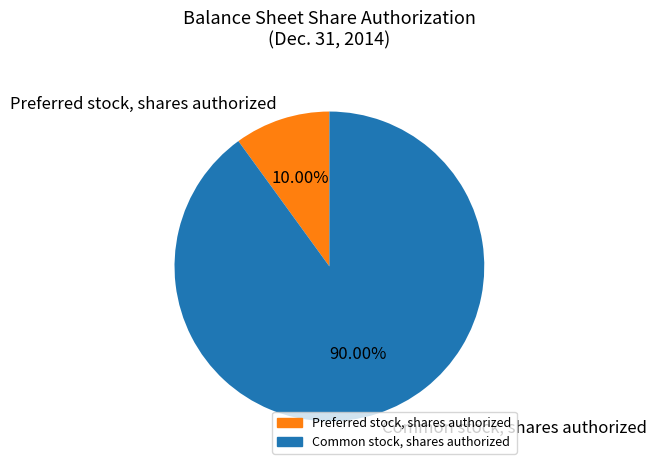

Is it true that Common stock, shares authorized is 81% of the pie?

False